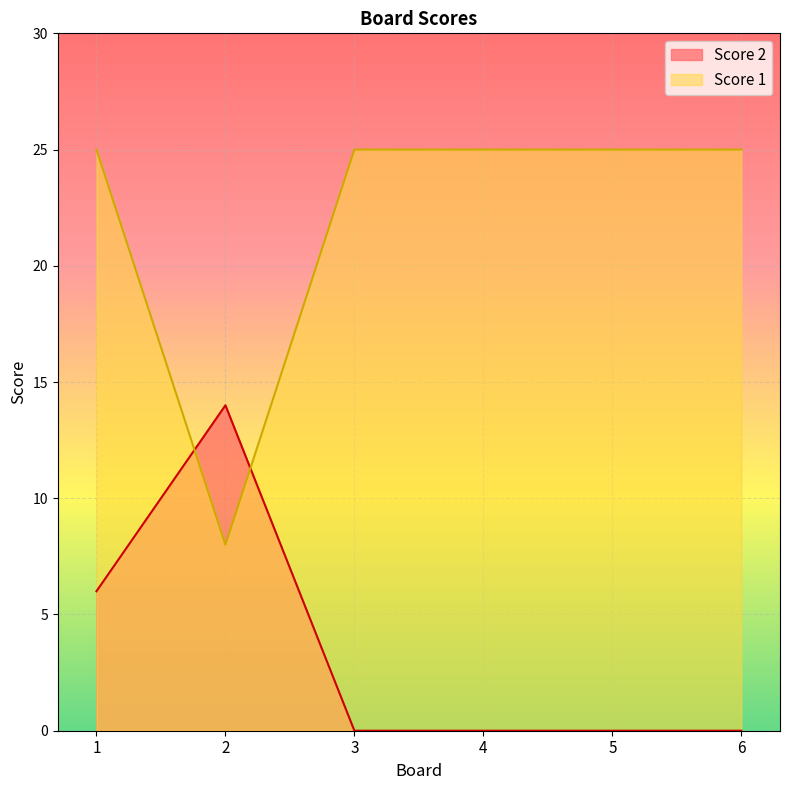

Which series has the largest total across all categories?

Score 1